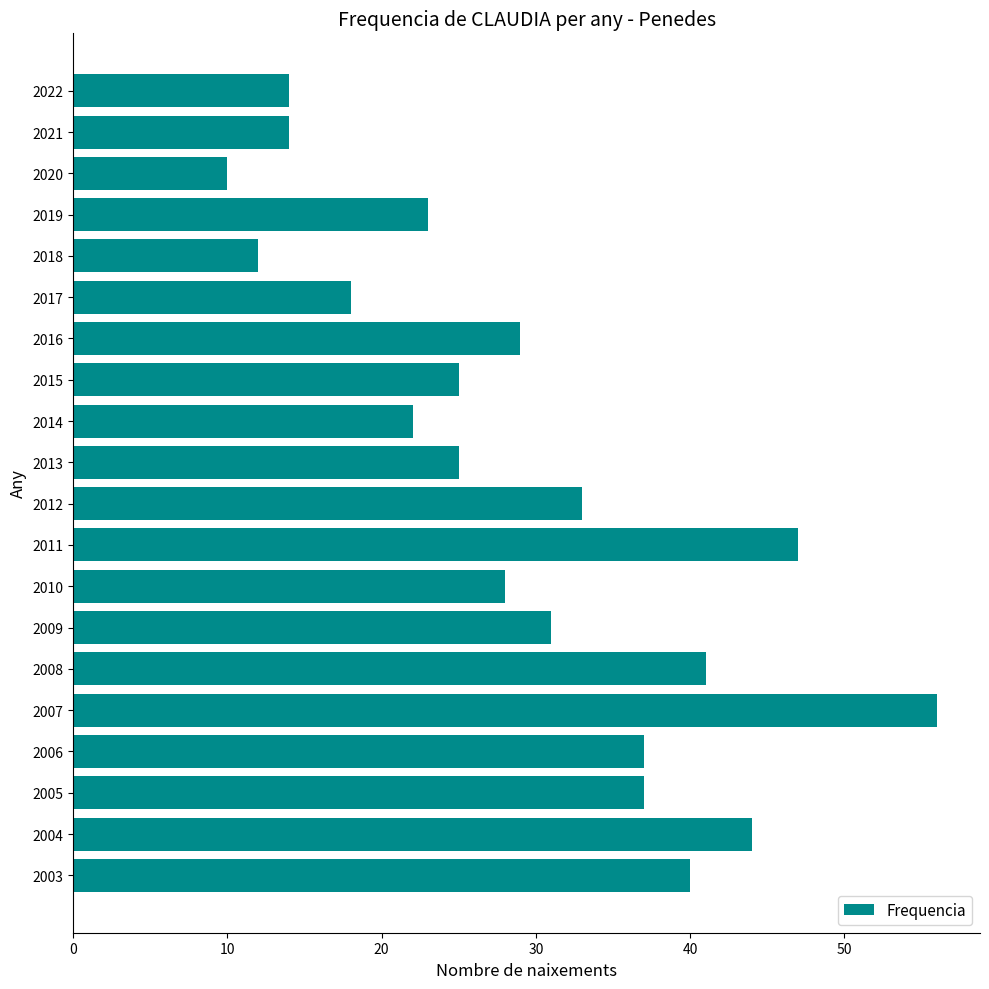

Are the bars grouped side by side (vs. stacked)?

No